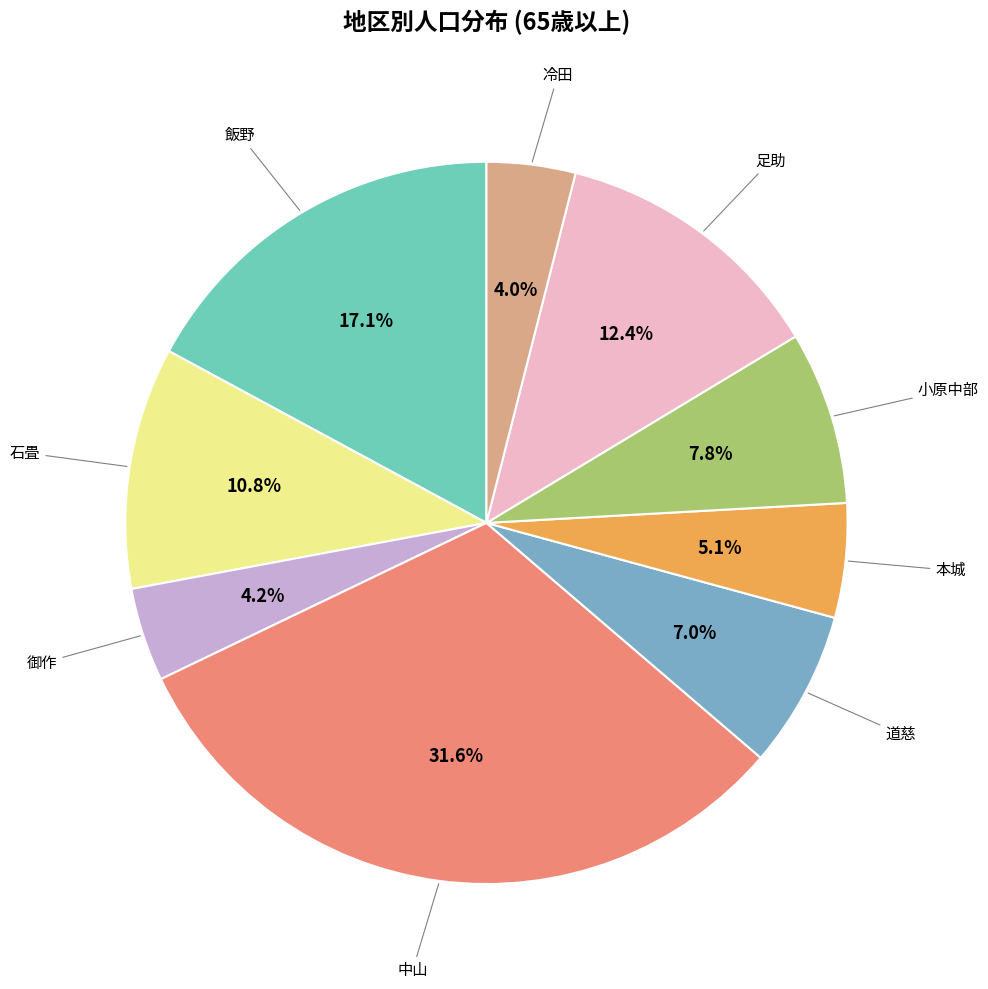

The 道慈 slice represents 7% of the pie. True or false?

True